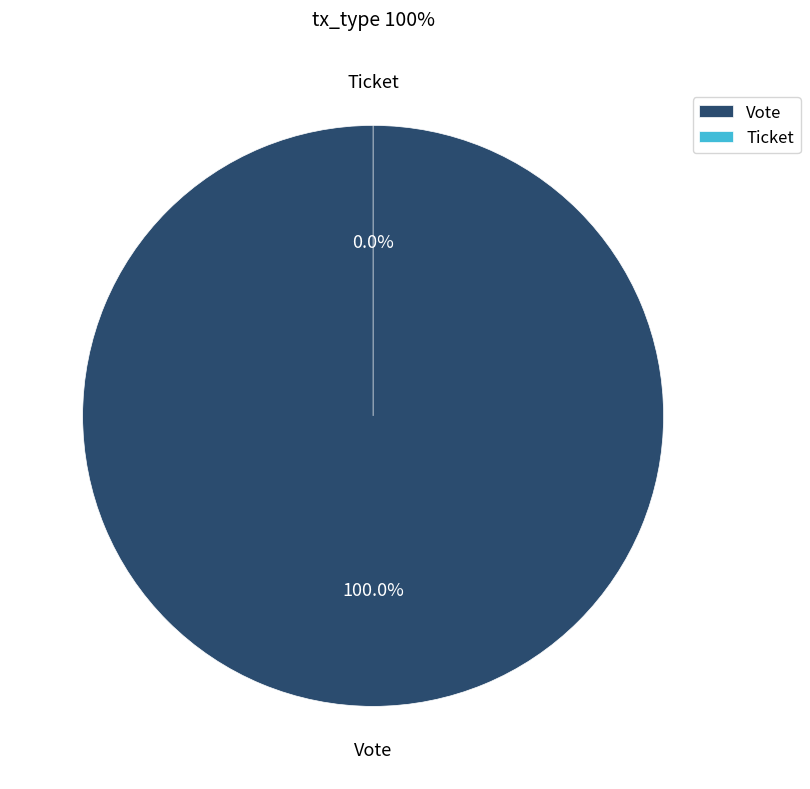

To the nearest percent, what is the difference between the Ticket and Vote slice percentages?

100%